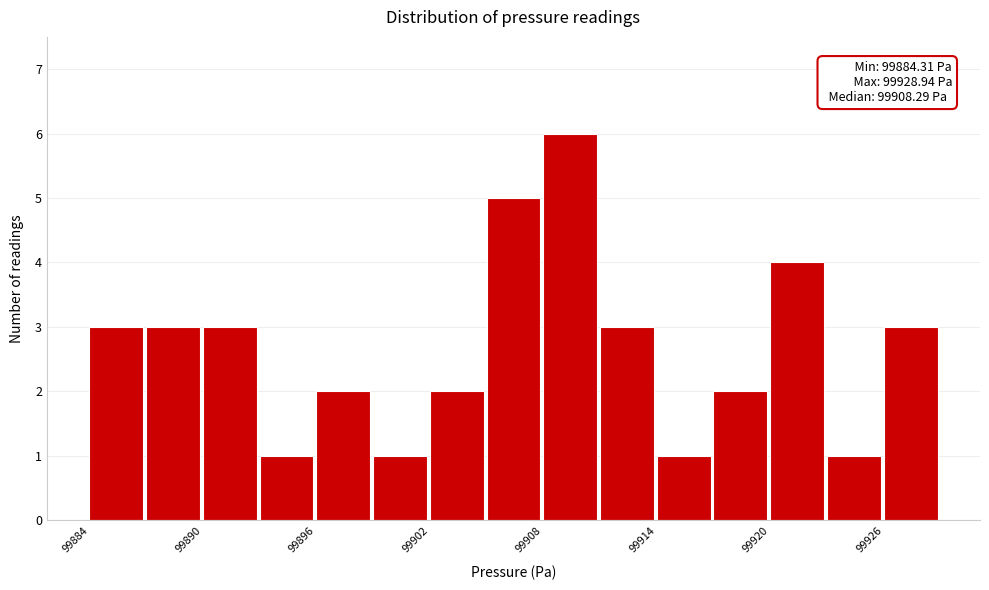

Read against the x-axis, roughly where is the centre of the tallest bar?

99910